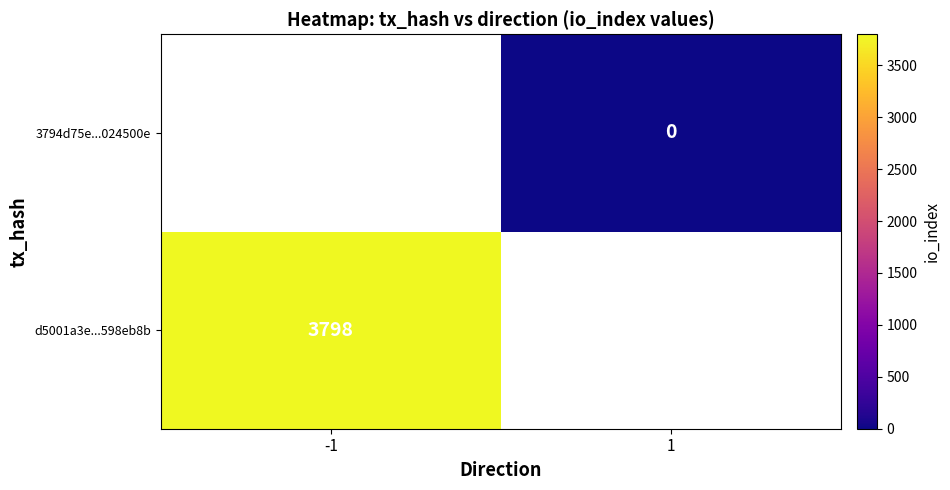

Is it true that d5001a3e...598eb8b equals 5391.4 at -1?

False